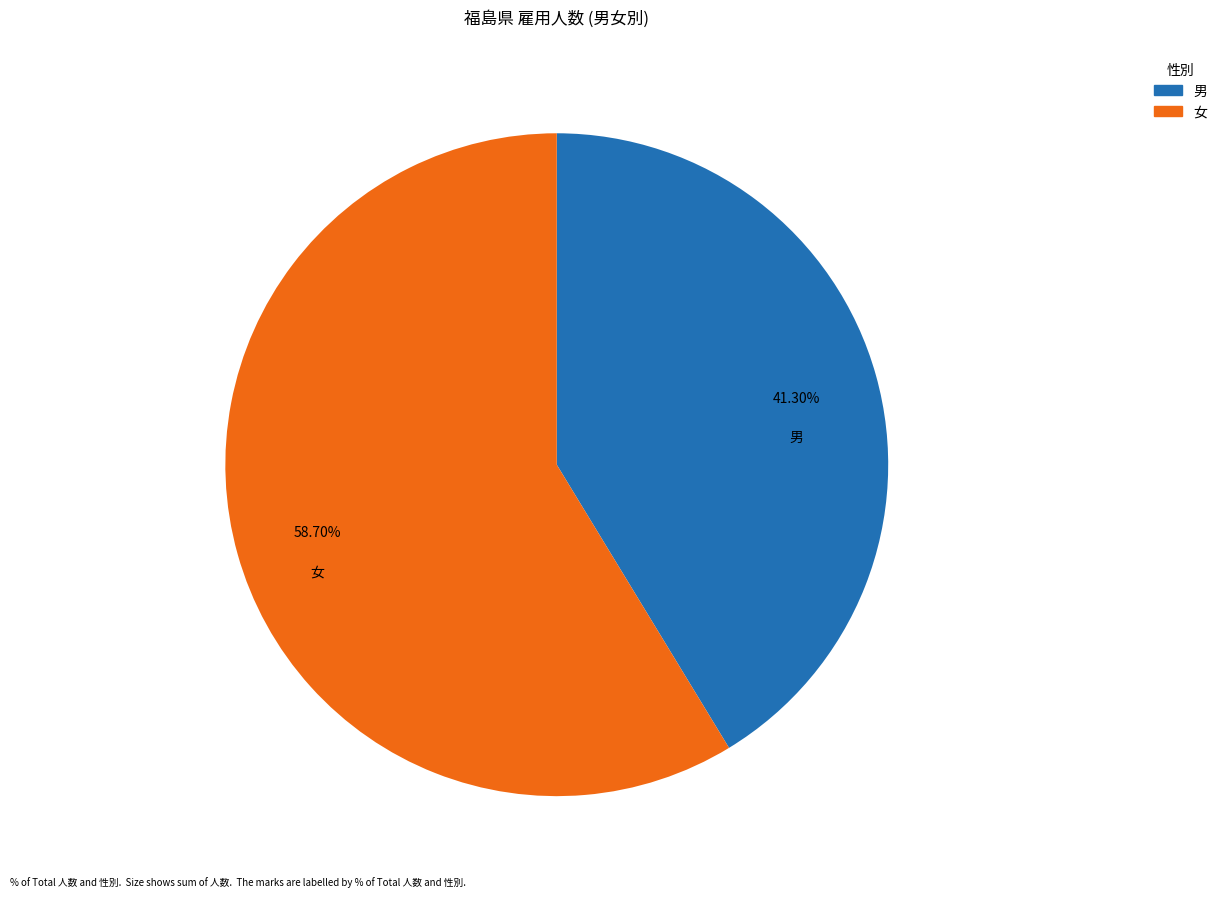

To the nearest percent, what portion does 男 represent?

41%